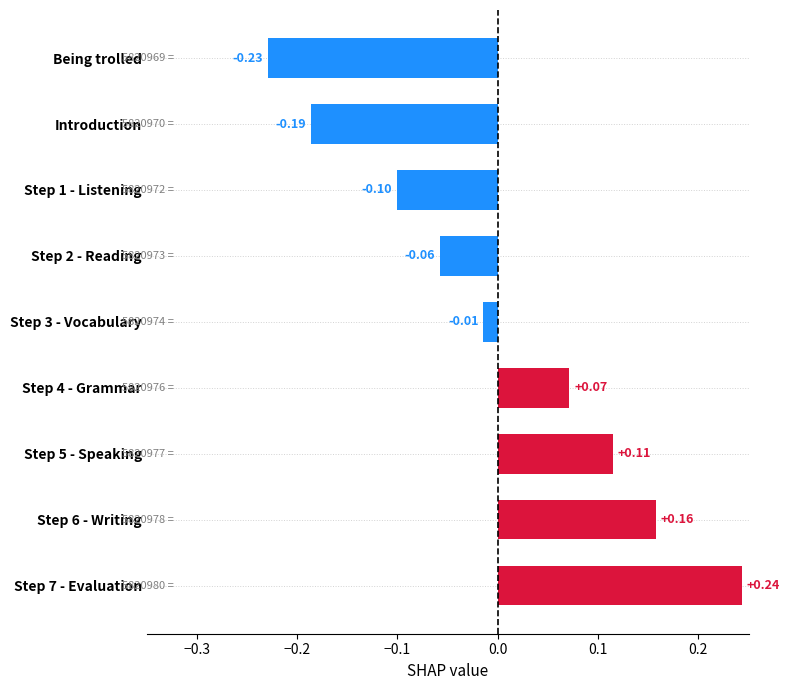

Which label corresponds to the smallest value in the chart?

Being trolled